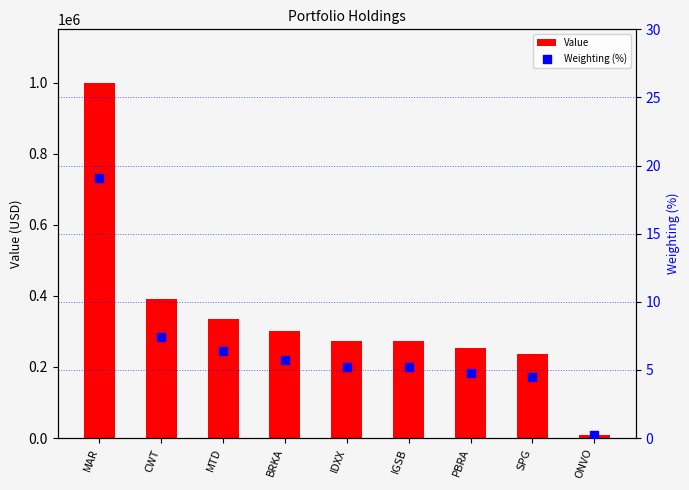

Is the value of Value at ONVO greater than the value of Weighting (%) at CWT?

Yes